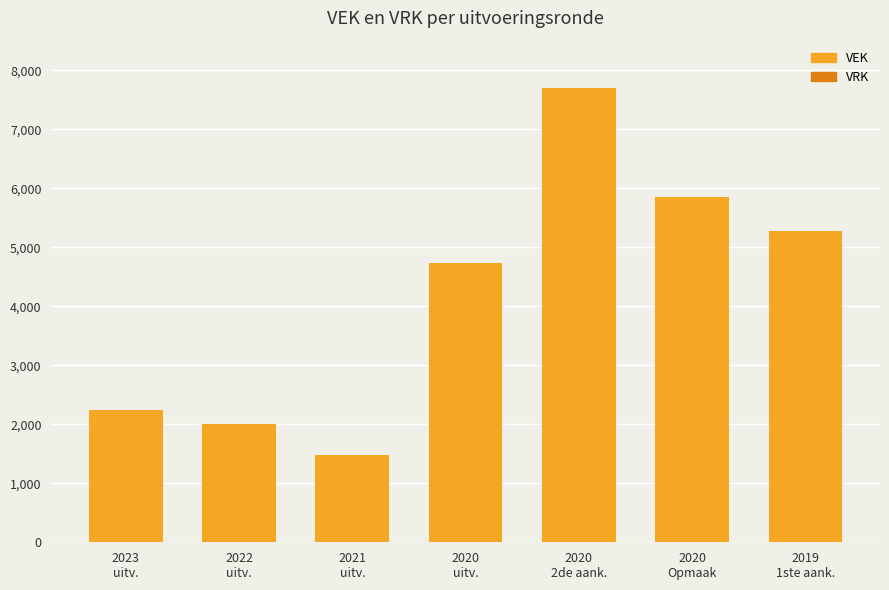

What is the sum of all values?

29275